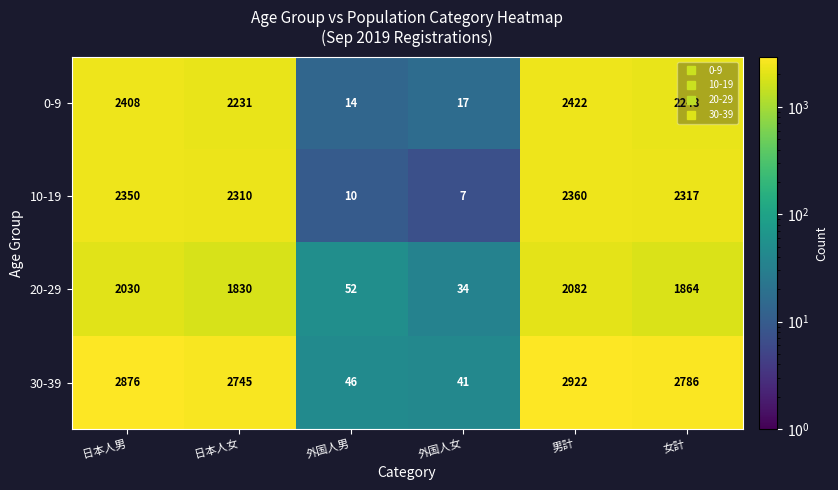

Is the value of 10-19 at 外国人女 greater than the value of 20-29 at 日本人女?

No